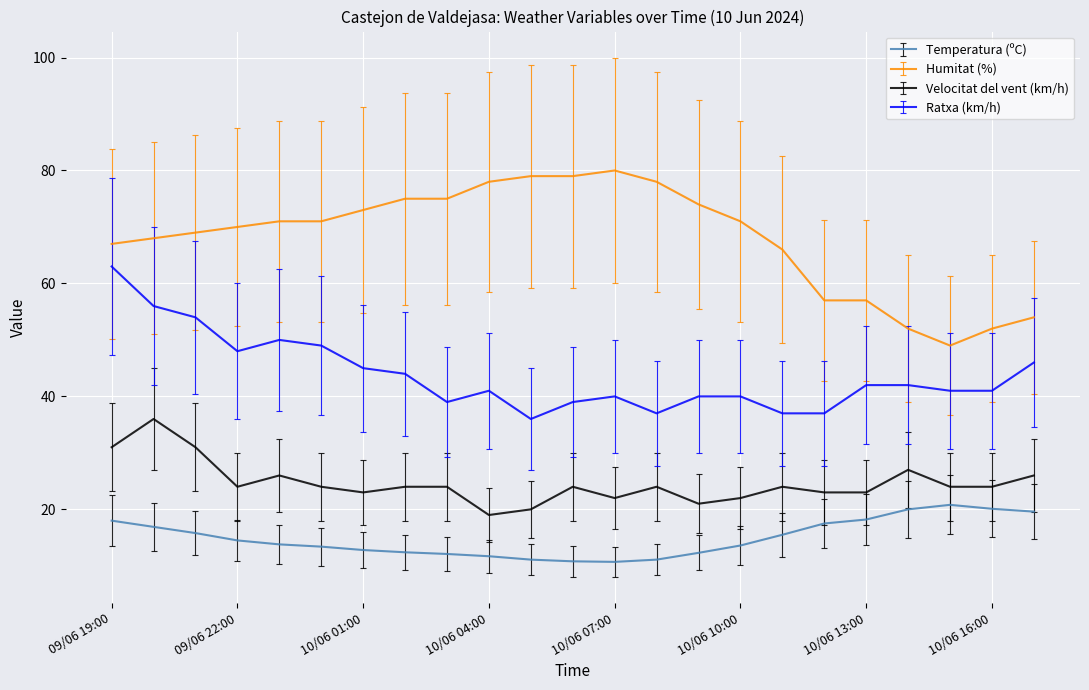

What is the difference between the maximum and minimum values in the Temperatura (ºC) series?

10.1